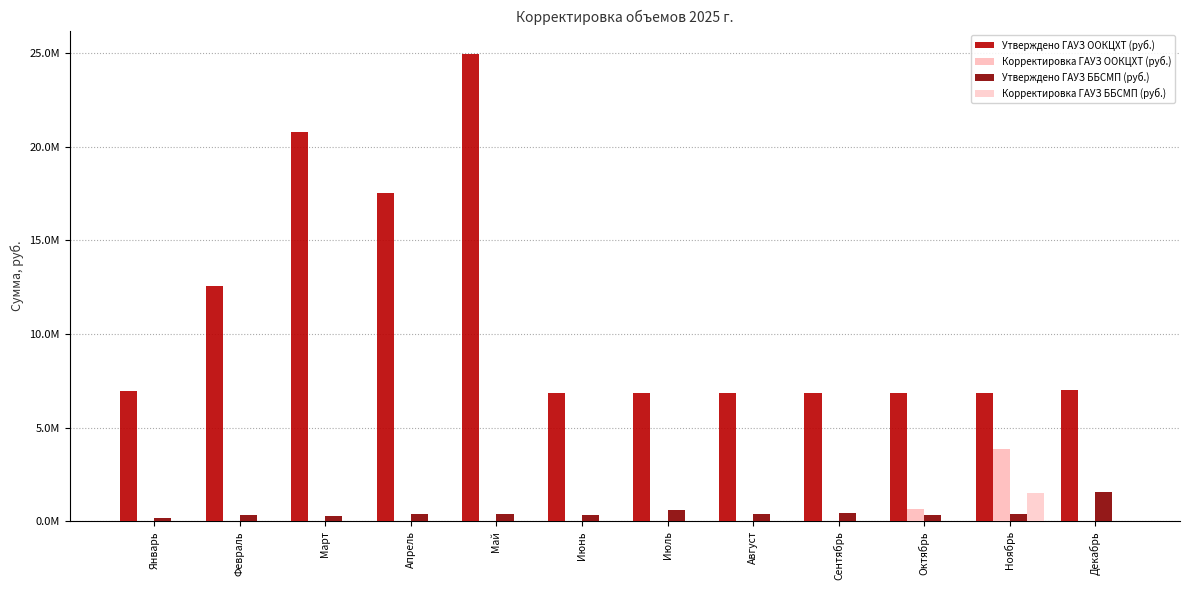

The value of Утверждено ГАУЗ ООКЦХТ (руб.) at Август is 2815410.8. True or false?

False